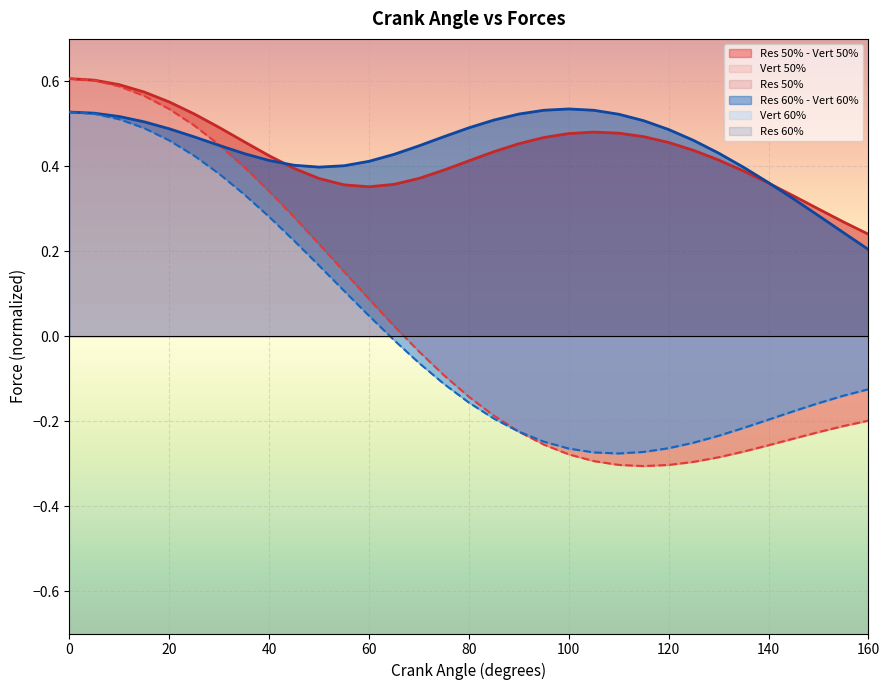

At how many categories does at least one series exceed 0?

33